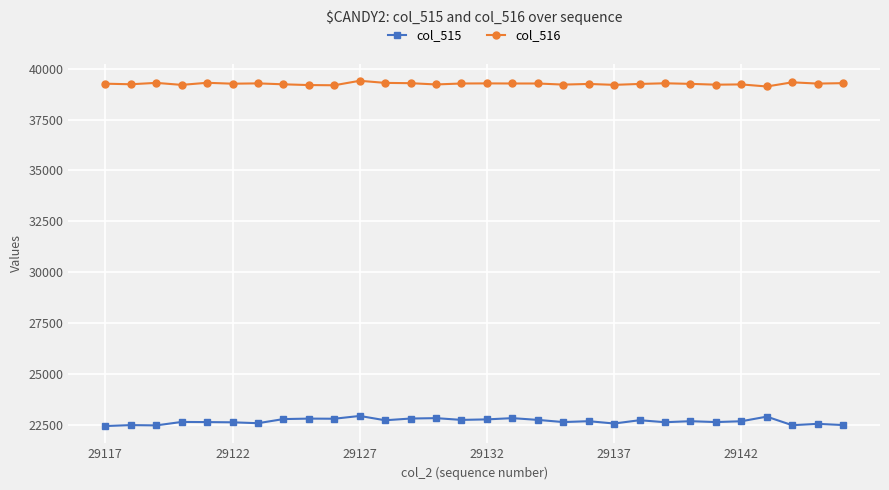

What is the difference between the maximum and minimum values in the col_516 series?

281